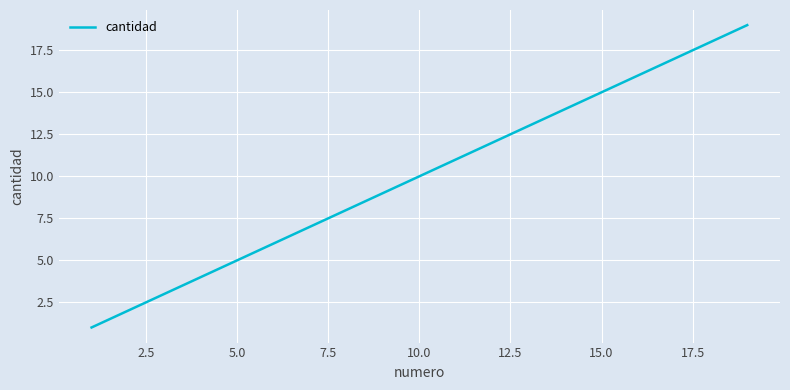

What is the greatest value displayed?

19